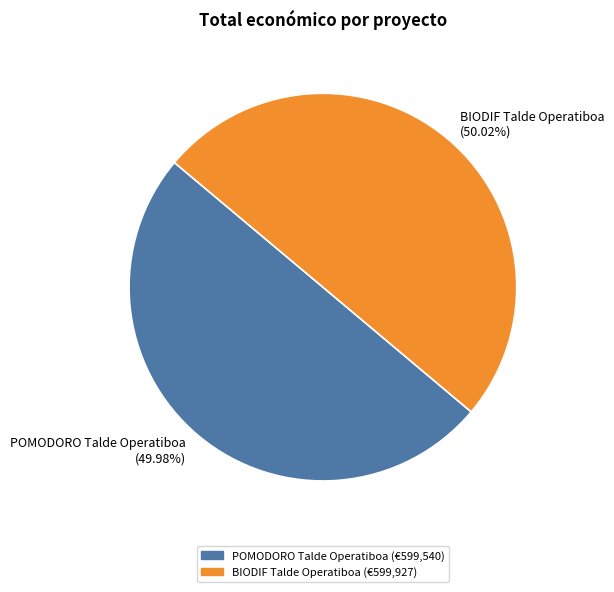

Count the number of slices in the pie.

2